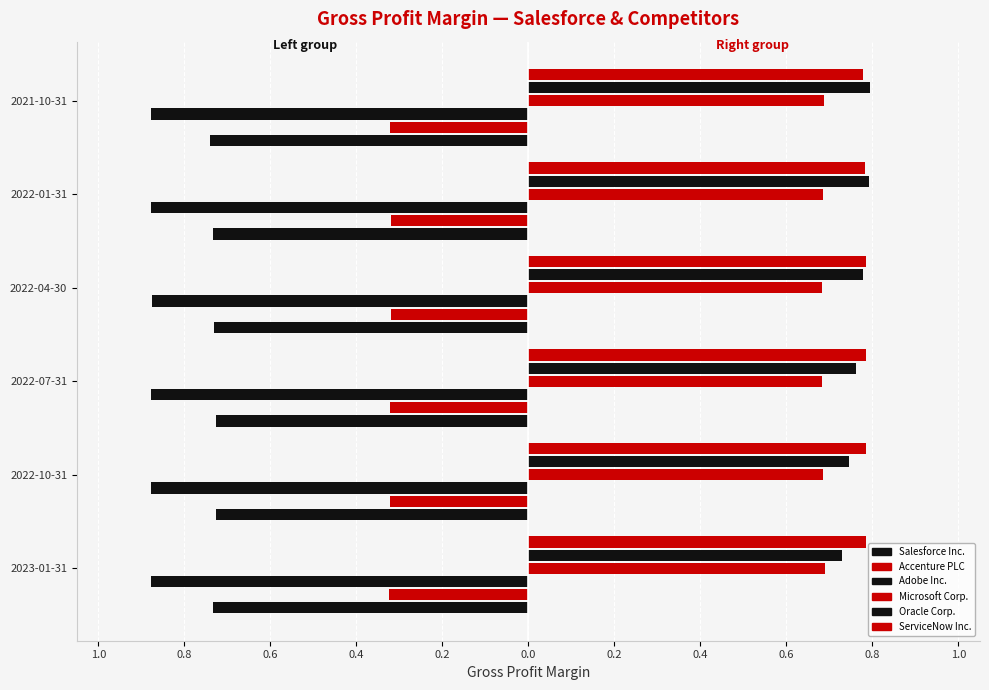

What is the greatest value displayed?

0.9